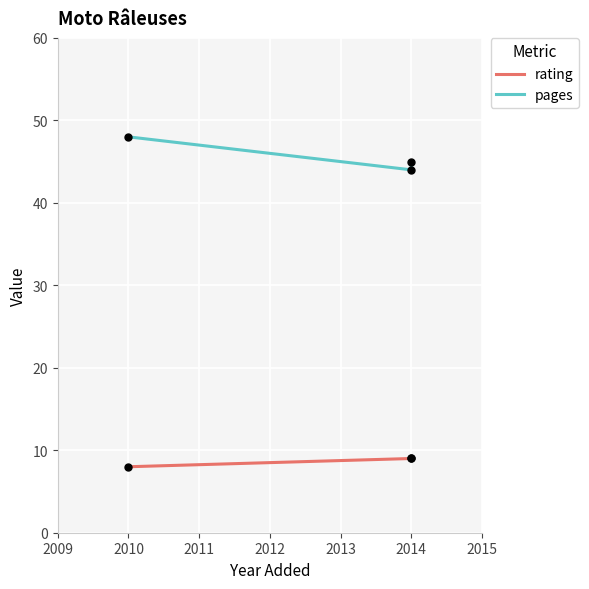

What are all the series names shown in the legend?

rating, pages